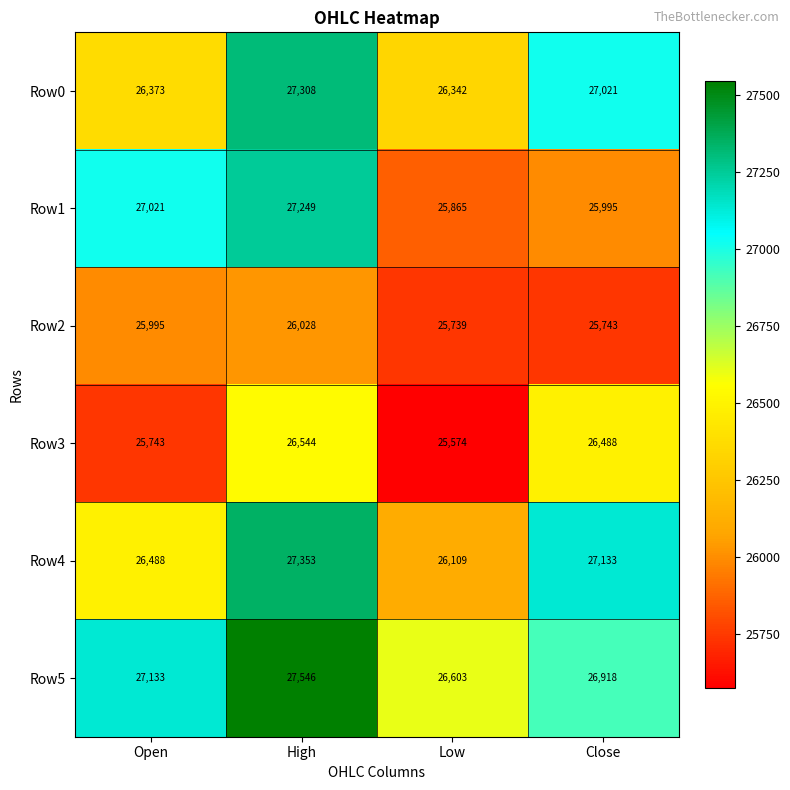

The value of Row4 at Close is 44753. True or false?

False